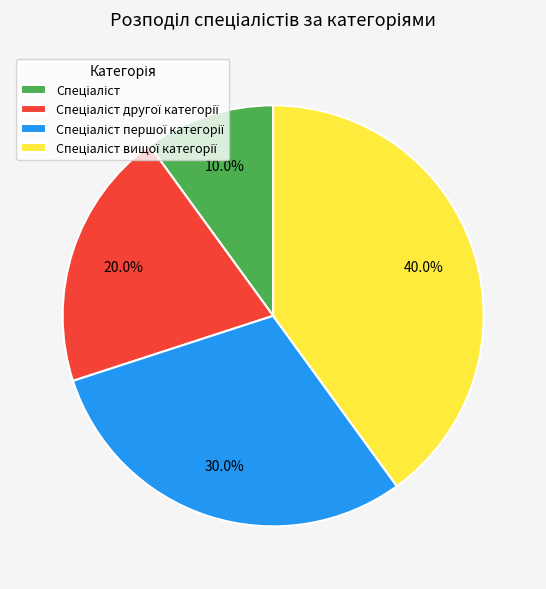

Is there any slice that represents more than half of the pie?

No